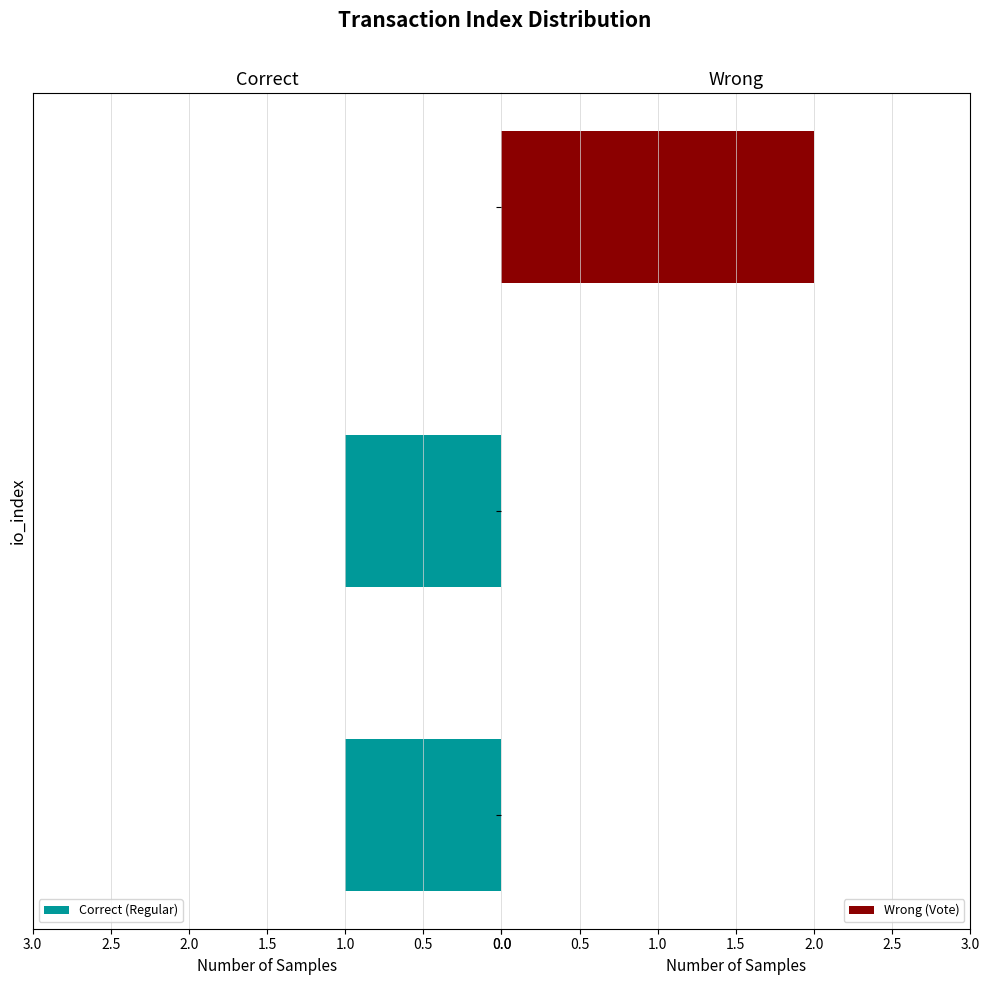

The value of Correct (Regular) at 3 is 0. True or false?

True